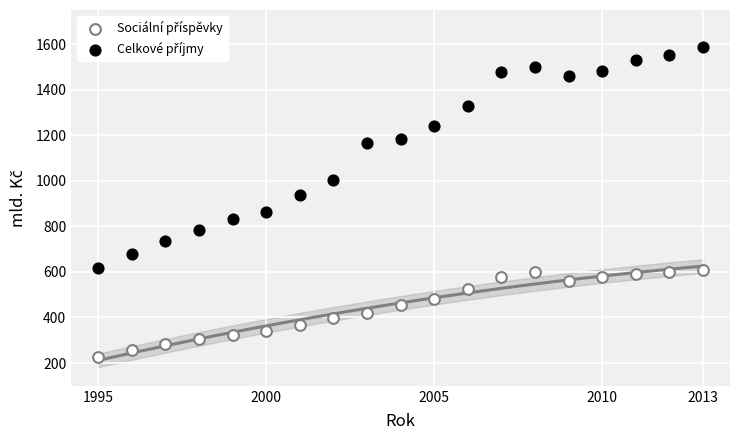

What is the X range (max minus min) for the scatter plot?

18.0